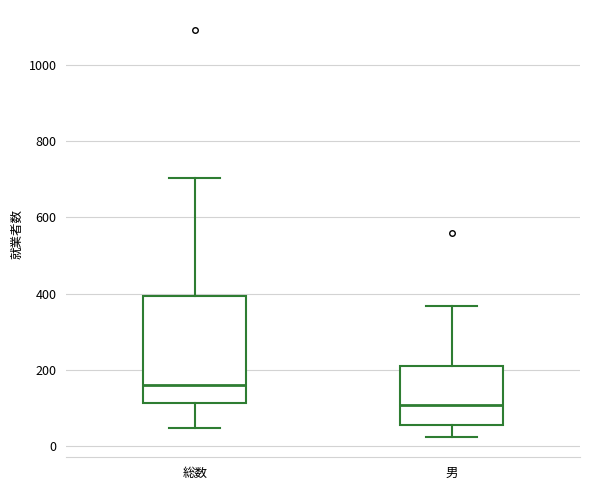

Which box's median line is the highest?

総数